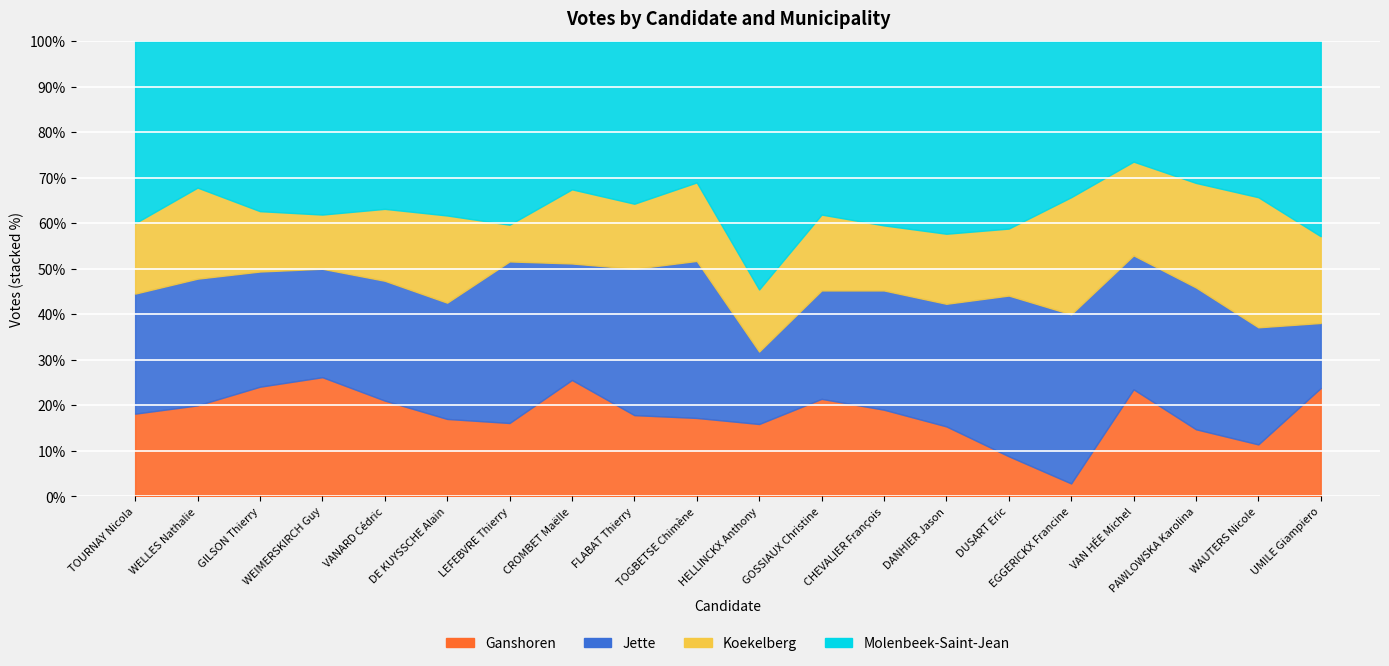

Which series has the largest range (max minus min)?

Molenbeek-Saint-Jean